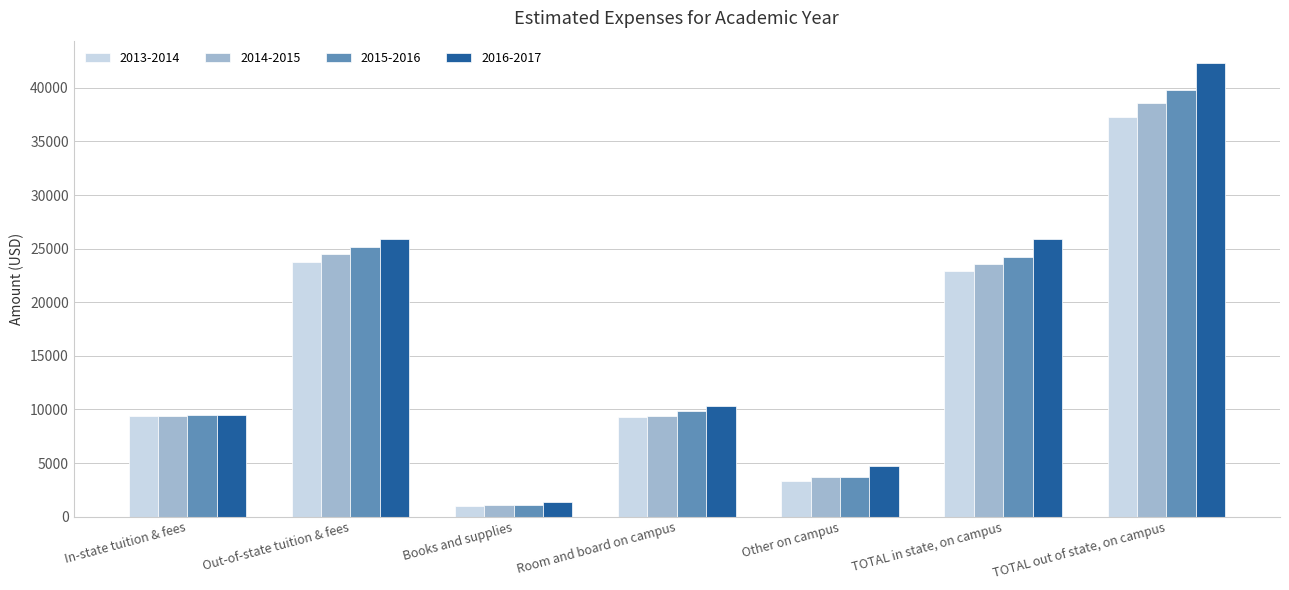

The 2013-2014 series shows 23764 at Out-of-state tuition & fees. True or false?

True